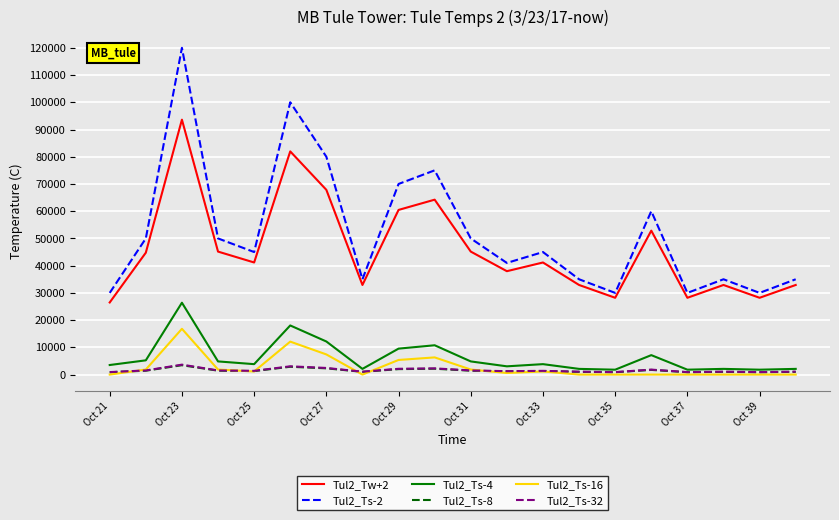

How many categories are shown in the chart?

20